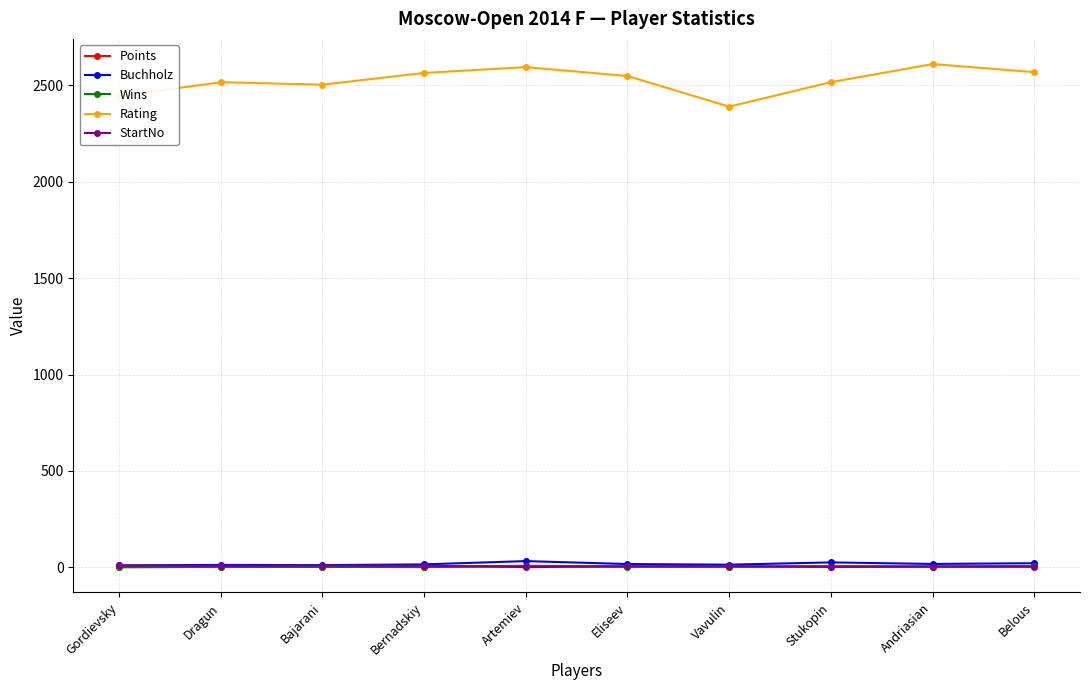

What is the approximate value of StartNo at Vavulin?

6.0